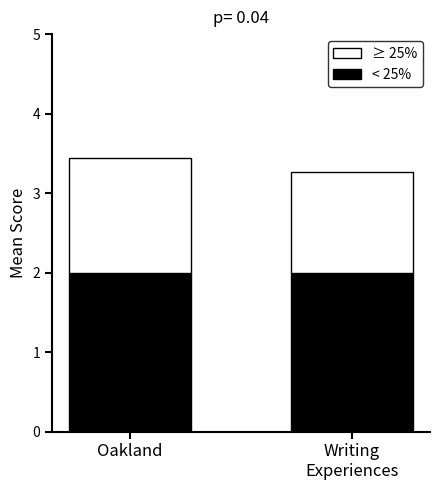

What is the total value across all series at Oakland?

3.4